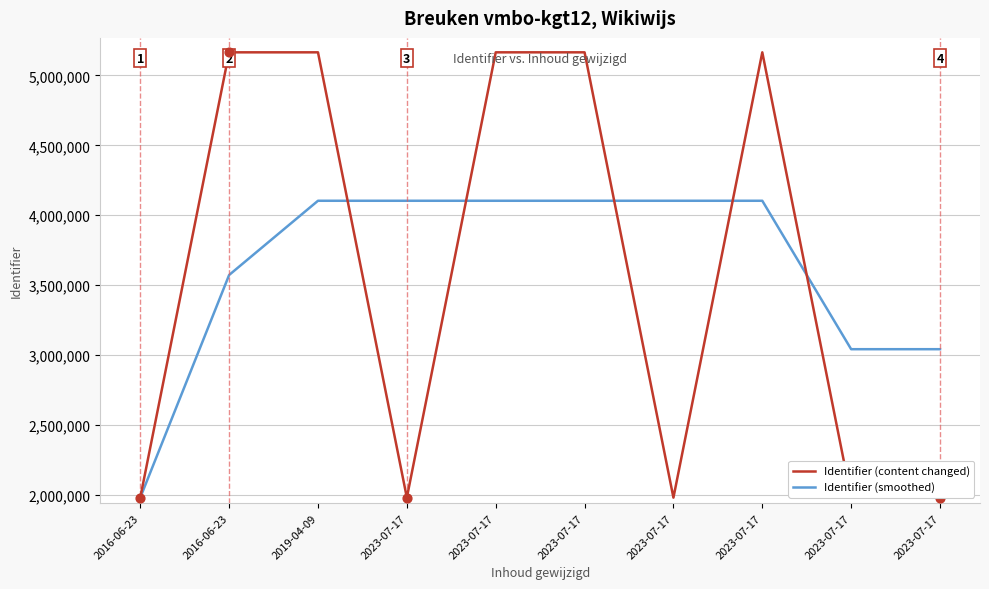

How many lines are shown in the chart?

2